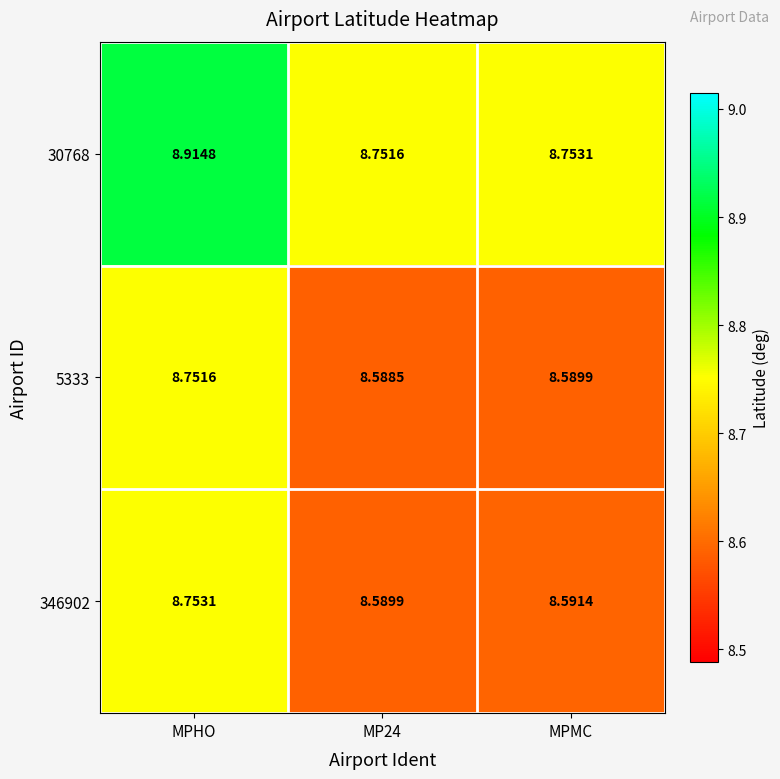

At how many categories does at least one series exceed 8?

3